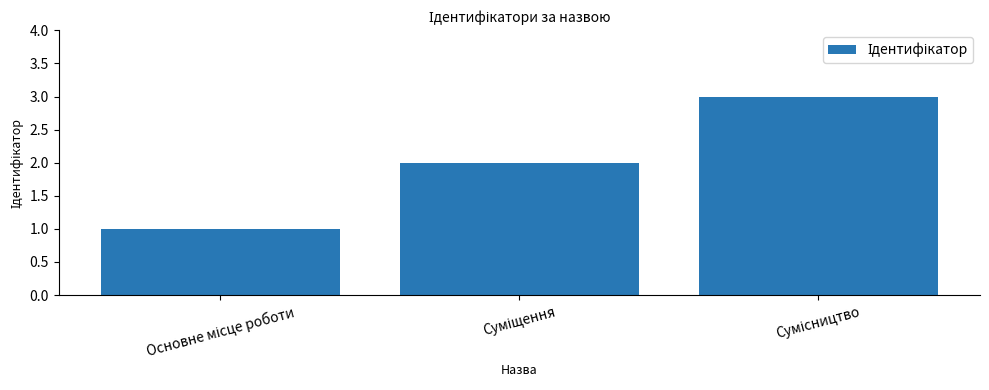

What is the sum of all values?

6